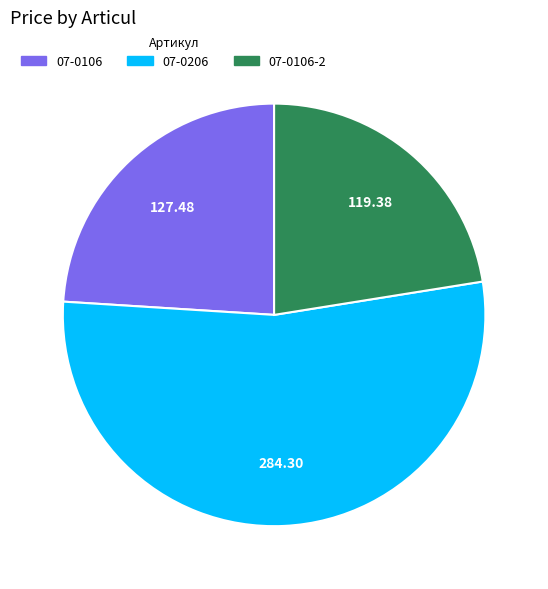

How many slices are in this pie chart?

3